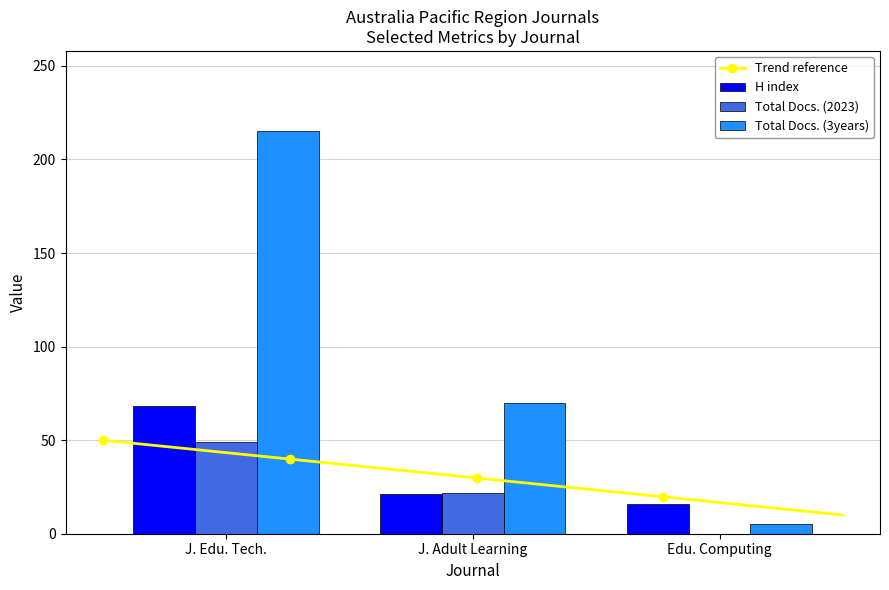

The H index series shows 27 at Edu. Computing. True or false?

False